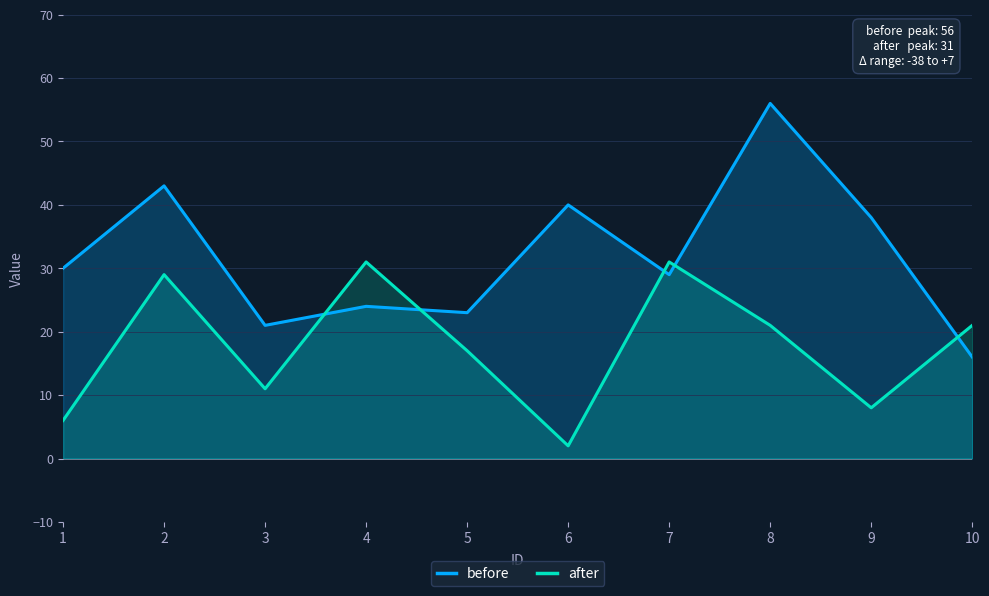

What is the value of the after point at the 1st from the left?

6